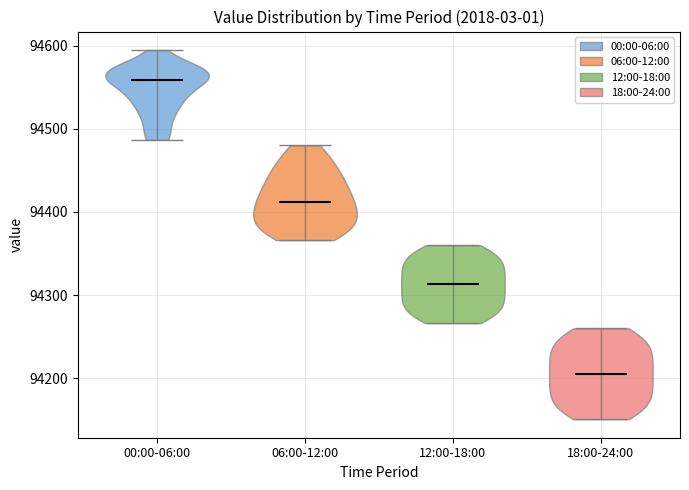

Reading left to right, read every violin against the y-axis: where its median line is, and the lowest and highest points it reaches. The values are not printed on the chart, so give them approximately, as read against the axis.

00:00-06:00: median line 94560, lowest point 94490, highest point 94590
06:00-12:00: median line 94410, lowest point 94370, highest point 94480
12:00-18:00: median line 94310, lowest point 94270, highest point 94360
18:00-24:00: median line 94210, lowest point 94150, highest point 94260